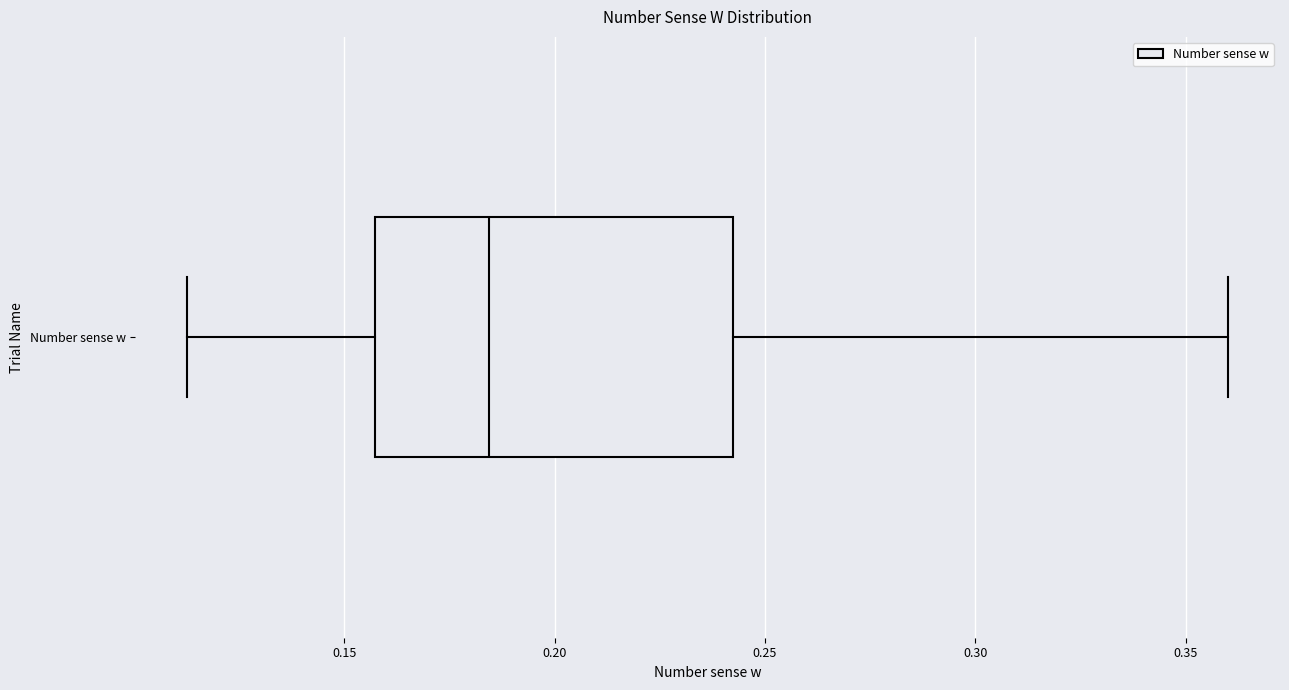

Transcribe this box plot: give where the median line is, the range the box spans, and where the two whiskers end, as read against the x-axis. The values are not printed on the chart, so give them approximately, as read against the axis.

median 0.185, box 0.155 to 0.240, whiskers 0.115 to 0.360